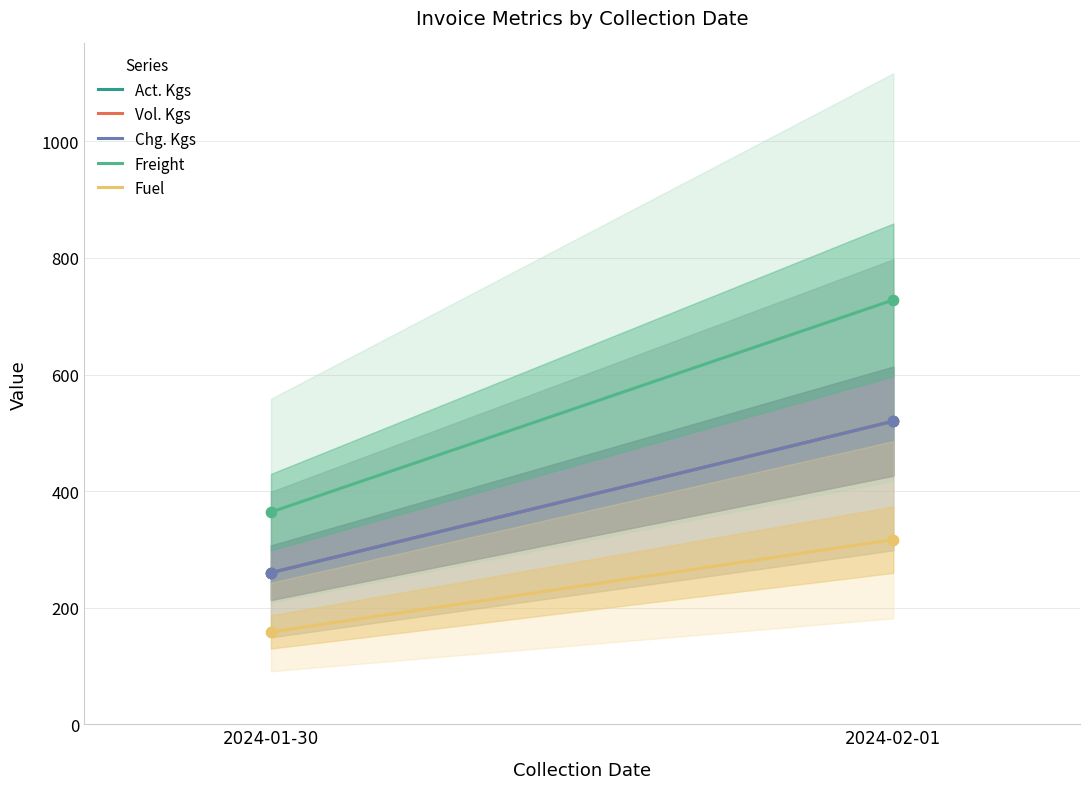

Which series reaches the maximum Y coordinate?

Freight